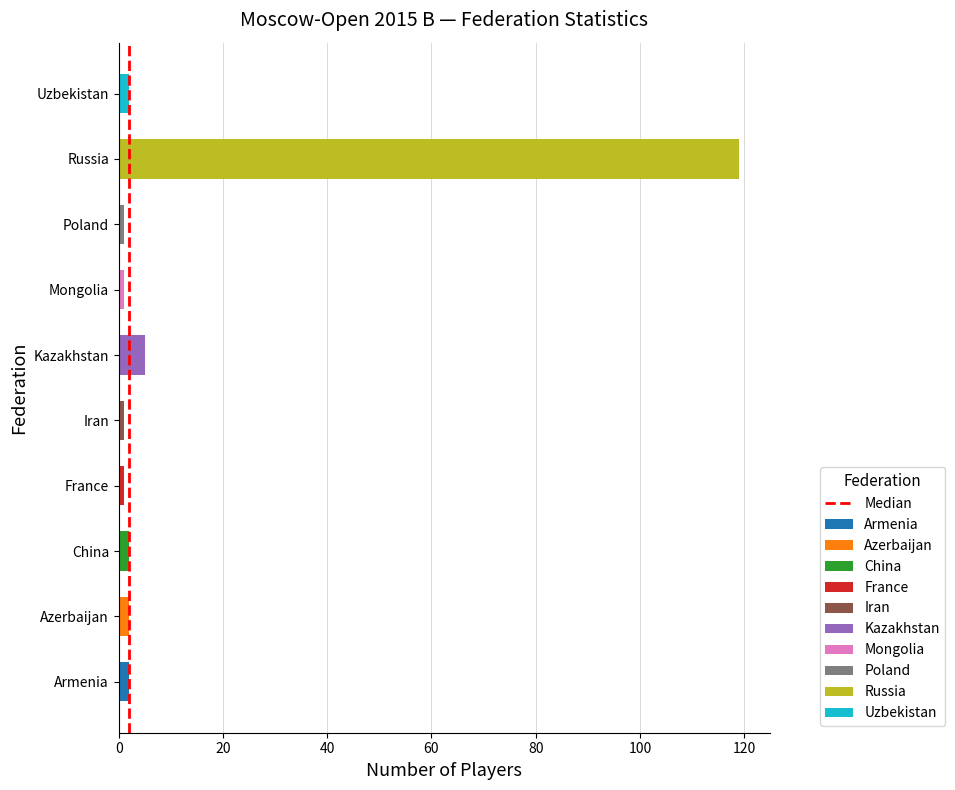

What is the change in value from 0 to 20?

+1